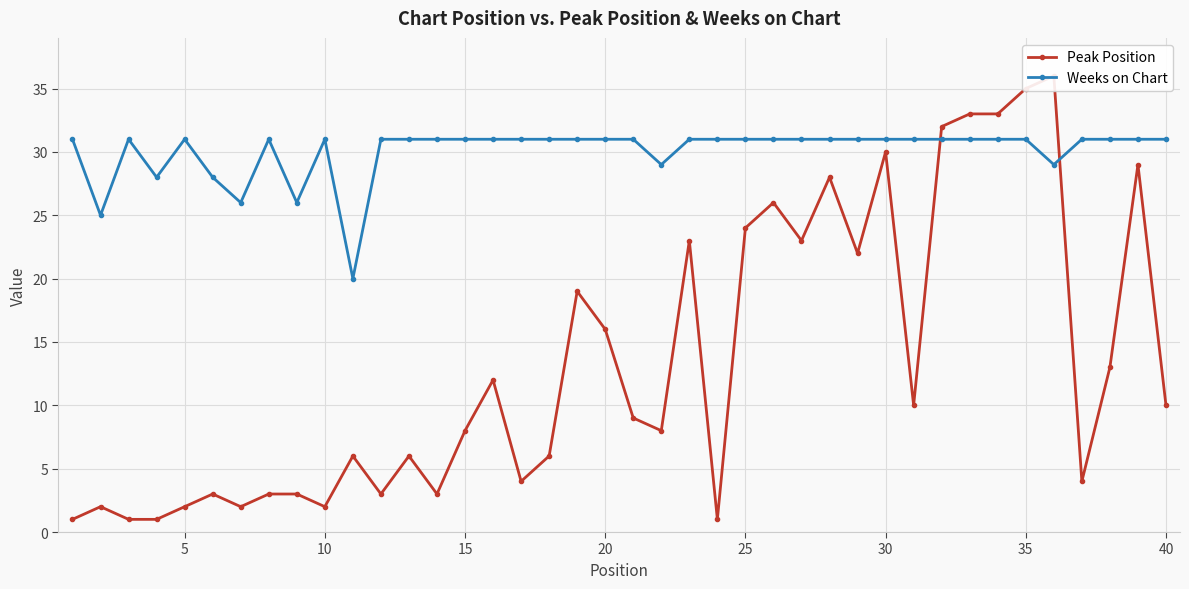

Reading left to right, transcribe all the data shown in this chart.

Peak Position: 1	2	1	1	2	3	2	3	3	2	6	3	6	3	8	12	4	6	19	16	9	8	23	1	24	26	23	28	22	30	10	32	33	33	35	36	4	13	29	10
Weeks on Chart: 31	25	31	28	31	28	26	31	26	31	20	31	31	31	31	31	31	31	31	31	31	29	31	31	31	31	31	31	31	31	31	31	31	31	31	29	31	31	31	31